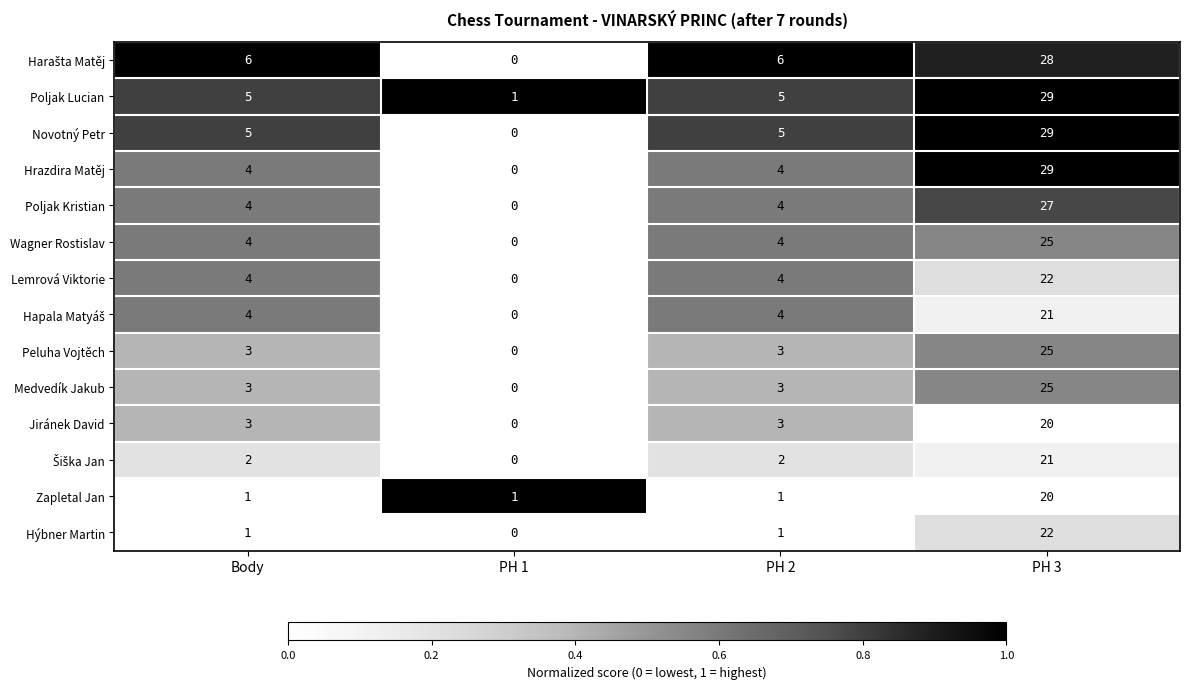

What is the highest value of the Zapletal Jan series?

20